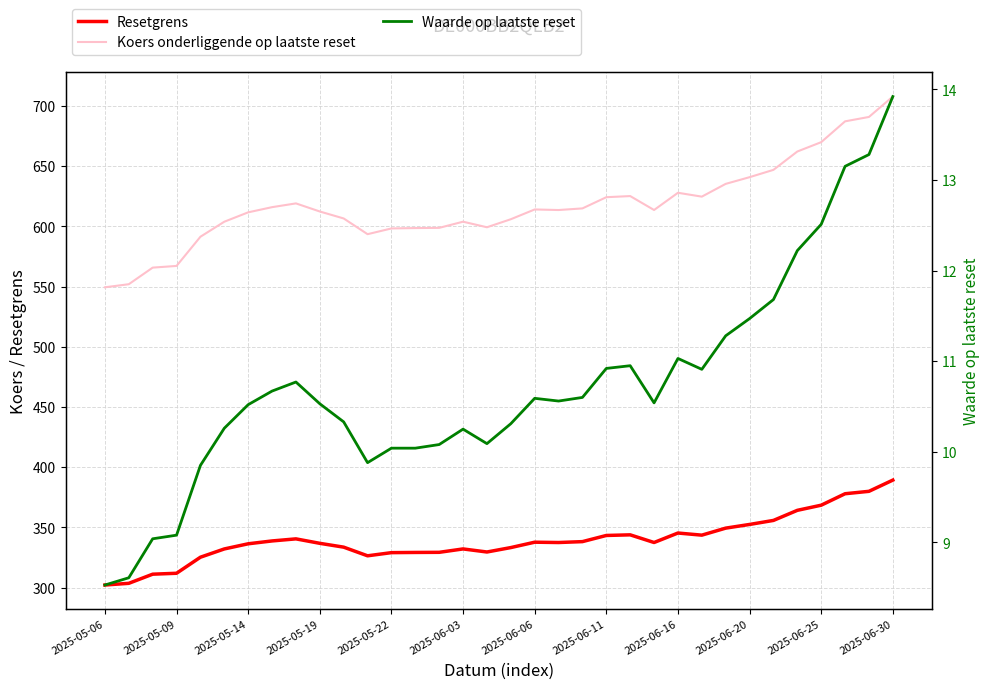

What is the average value of the Koers onderliggende op laatste reset series?

617.4